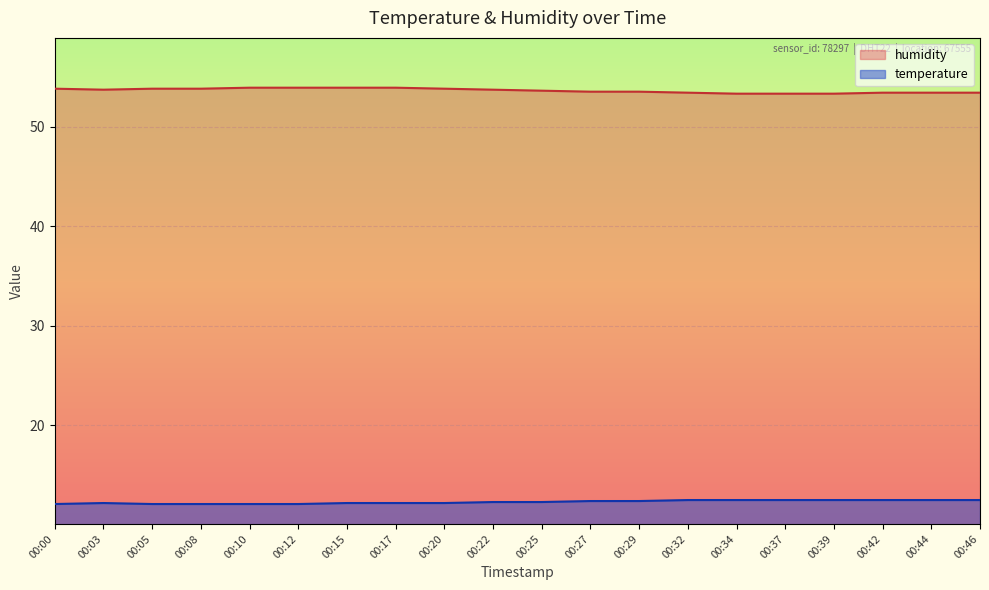

The humidity series shows 53.8 at 00:20. True or false?

True